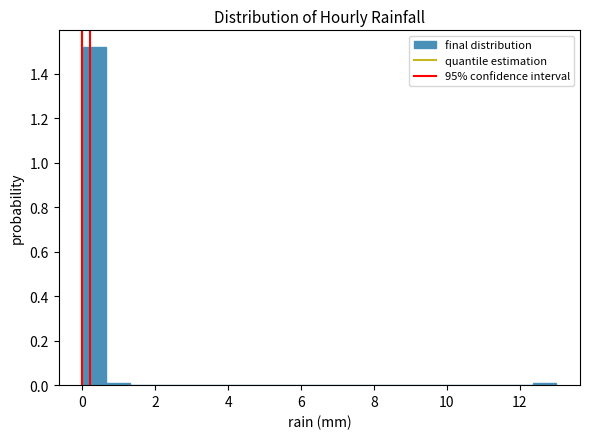

Around what value on the x-axis is the tallest bar? Give the approximate position of its centre, as read against the axis.

0.4